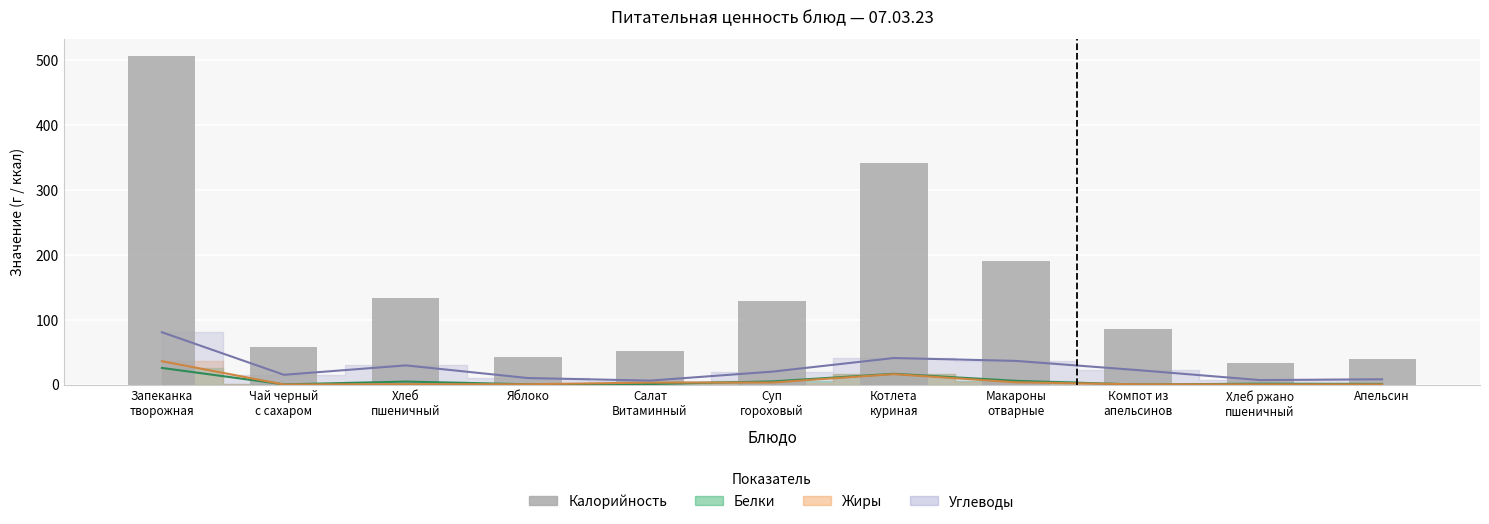

At which label is the value closest to 270?

Котлета
куриная